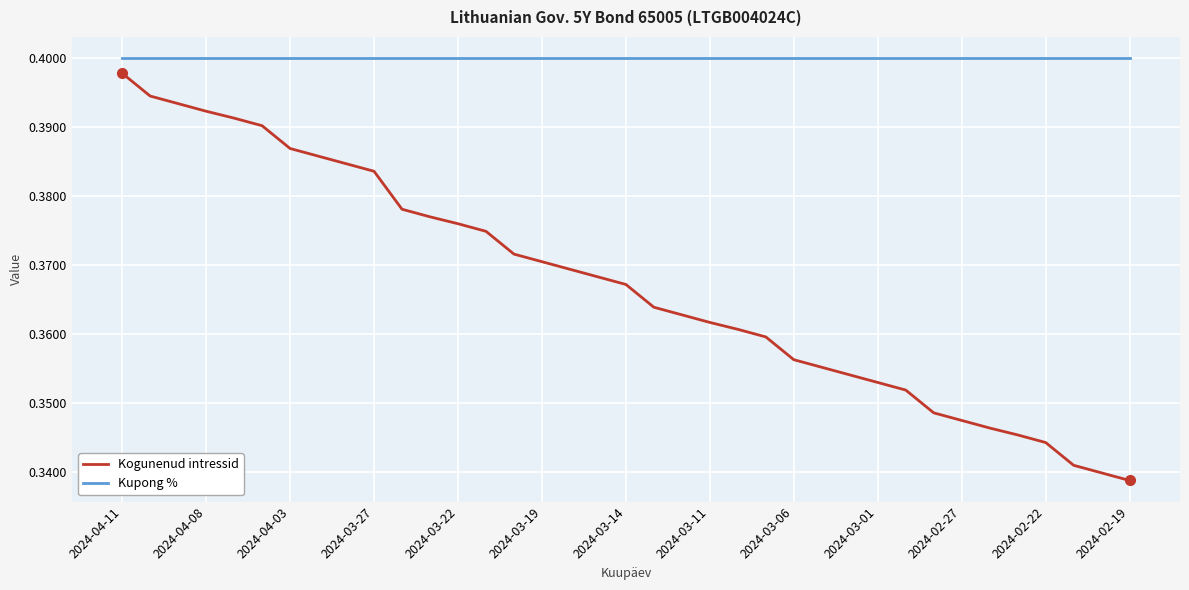

List the series in order of their overall mean, lowest first.

Kogunenud intressid, Kupong %